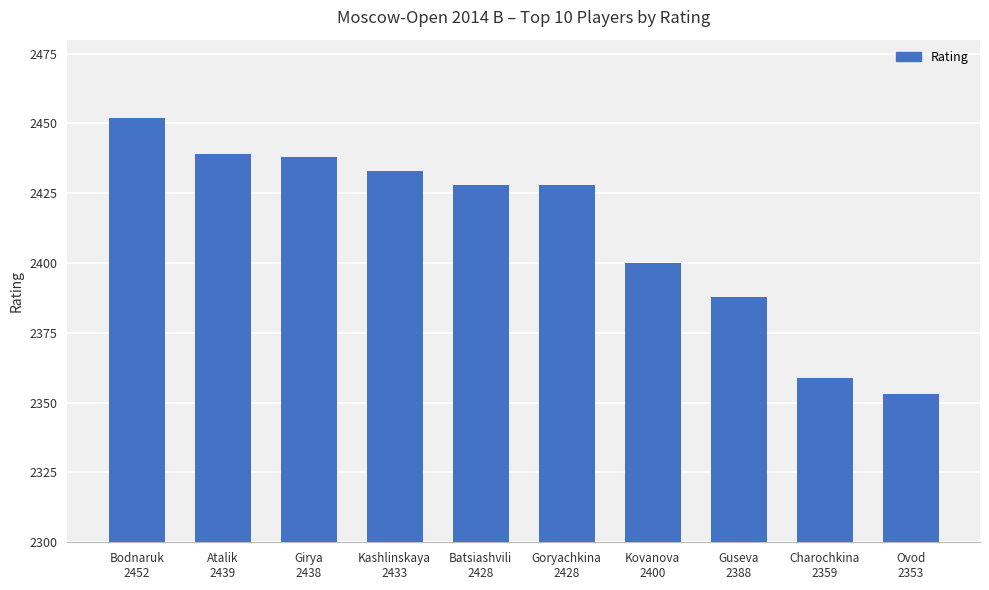

Between Ovod
2353 and Batsiashvili
2428, which is larger?

Batsiashvili
2428